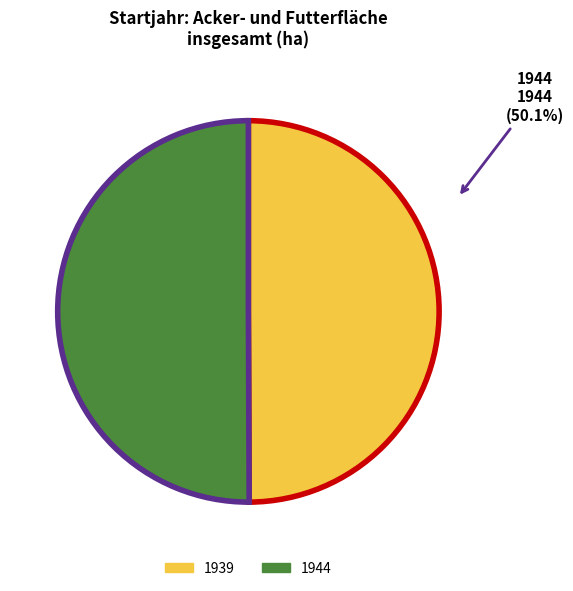

Count the number of slices in the pie.

2